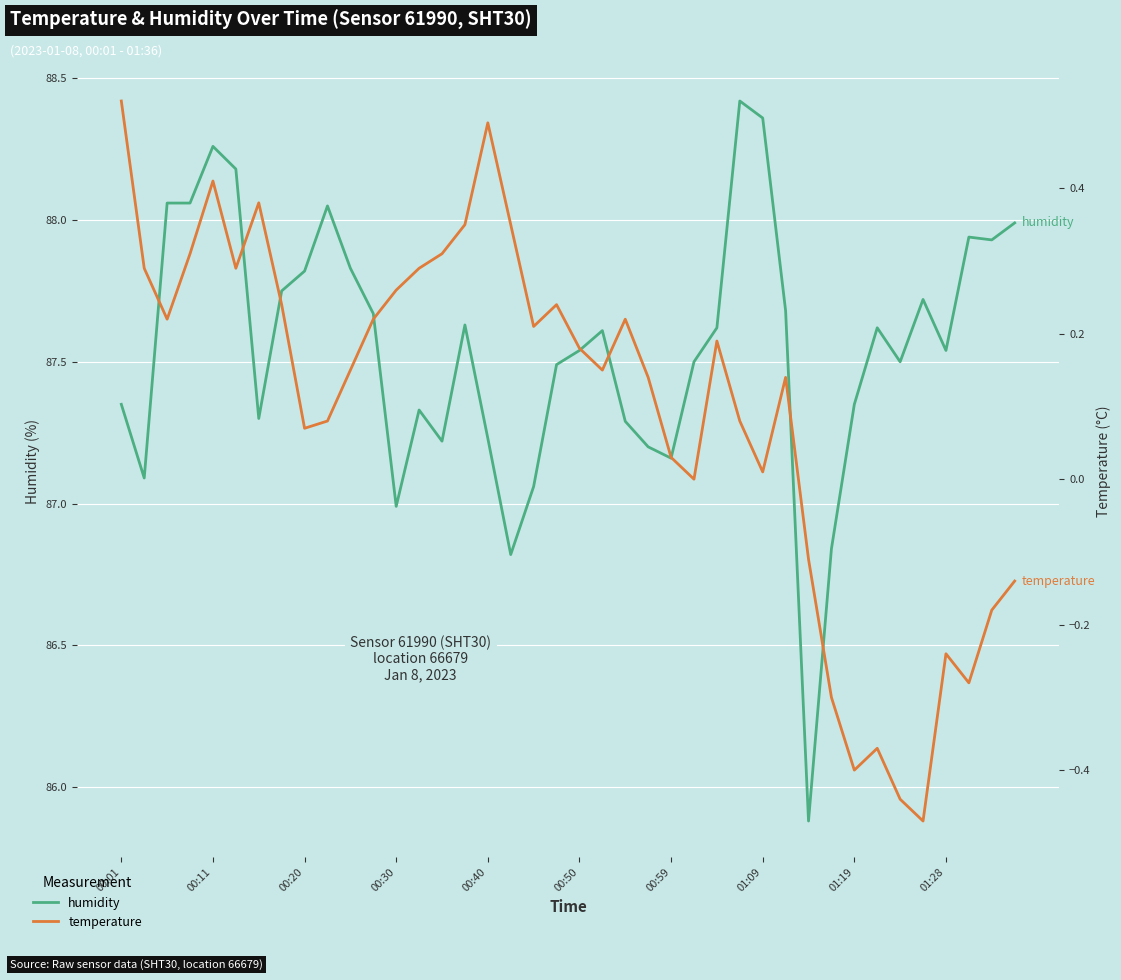

What is the greatest value displayed?

88.4